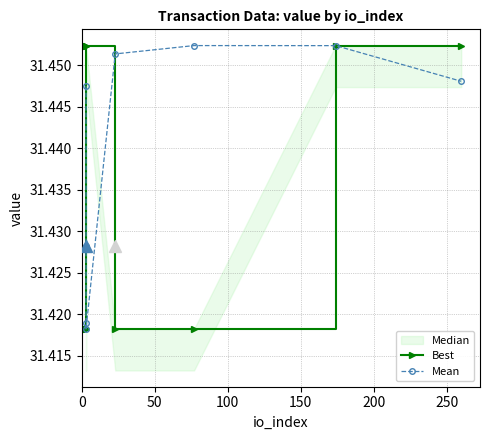

The Best series shows 31.4 at 50. True or false?

True